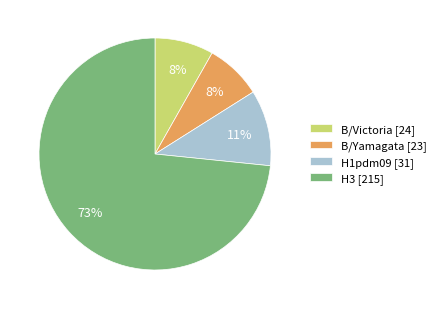

To the nearest percent, what portion does H3 represent?

73%